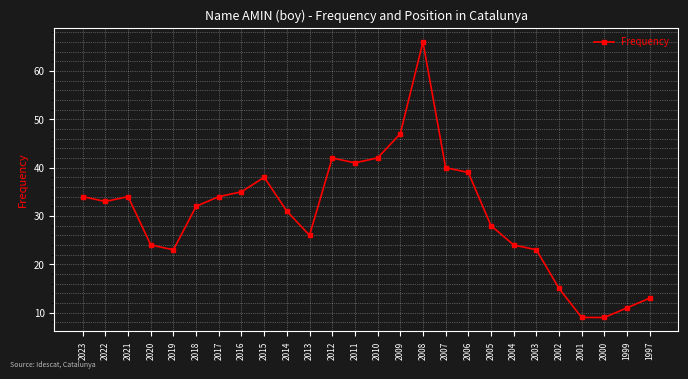

At which label is the value closest to 37?

2015